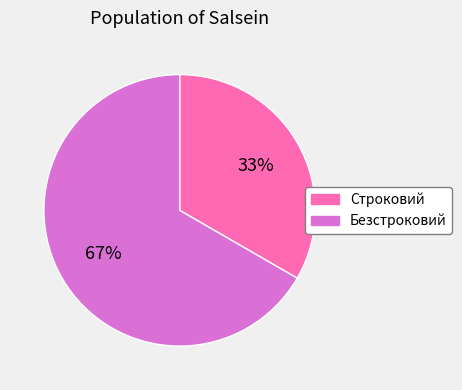

Is it true that Строковий is 33% of the pie?

True